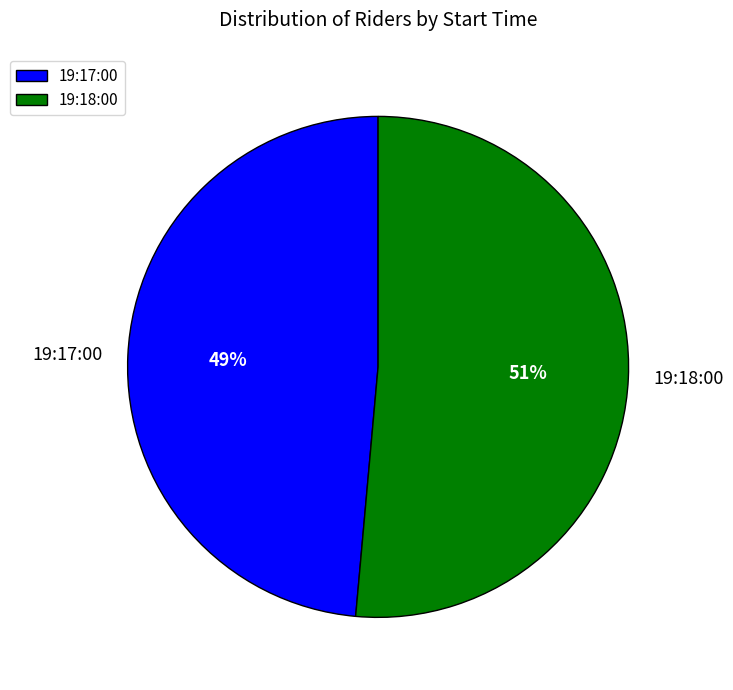

Do 19:17:00 and 19:18:00 together represent more than half of the pie?

Yes